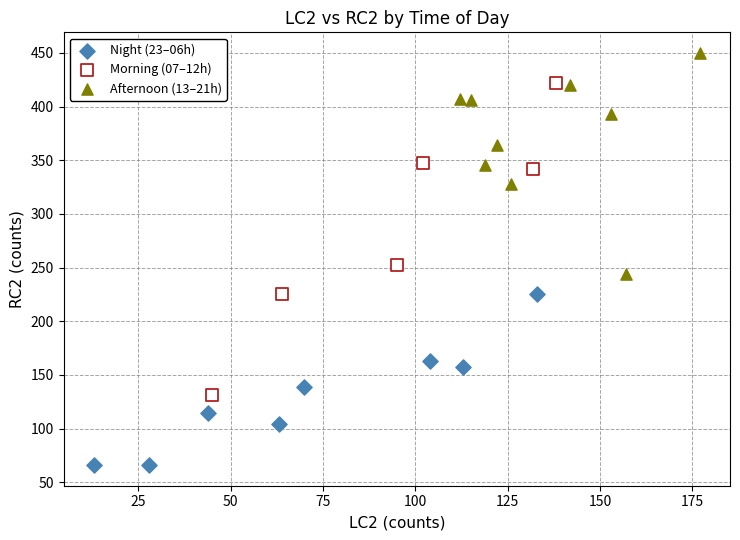

Which series reaches the minimum Y coordinate?

Night (23–06h)